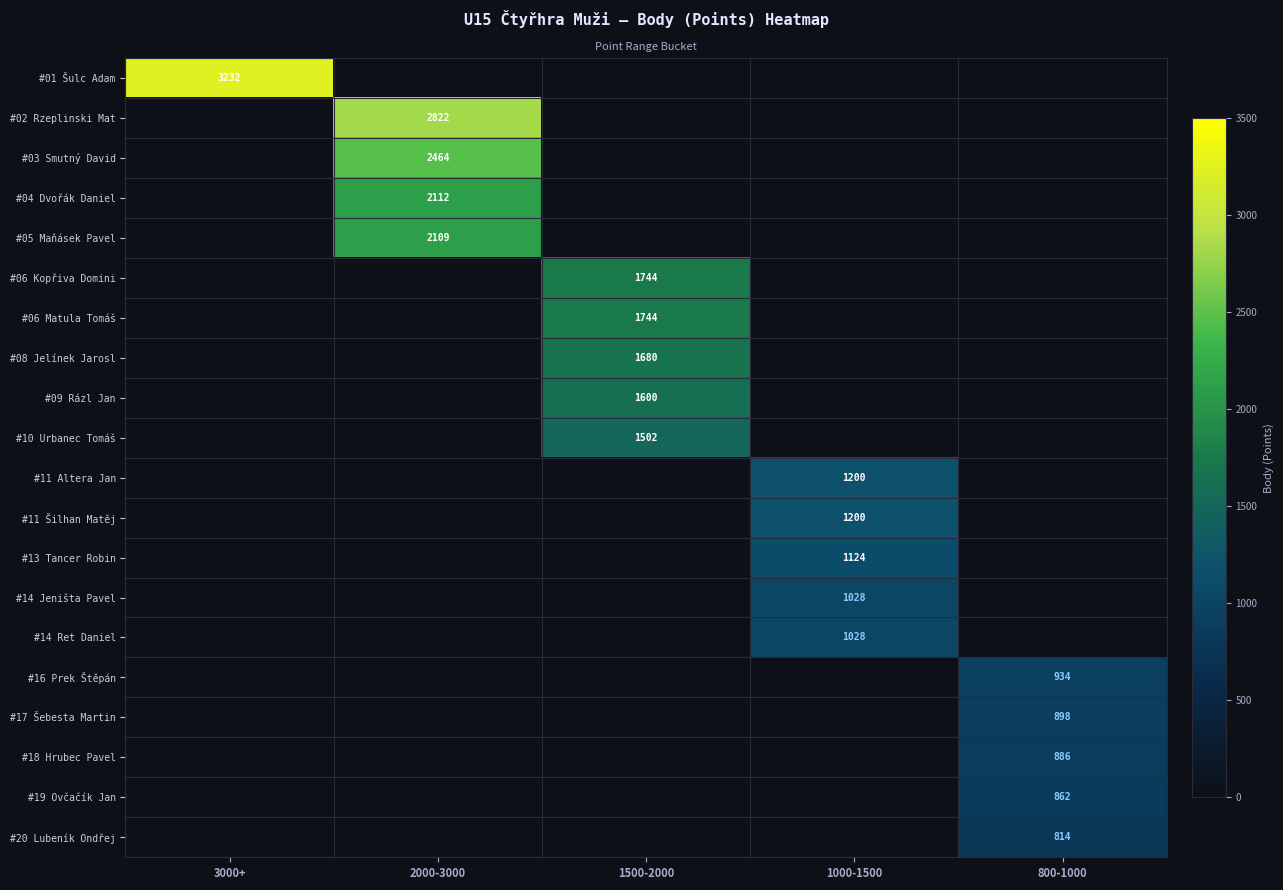

The value of #02 Rzeplinski Mat at 2000-3000 is 2822. True or false?

True